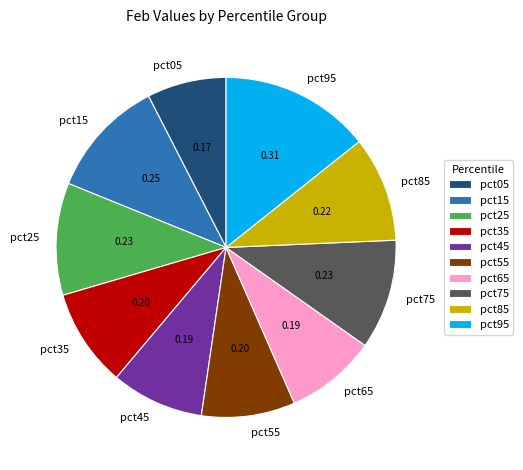

Is pct75 the majority of the pie?

No